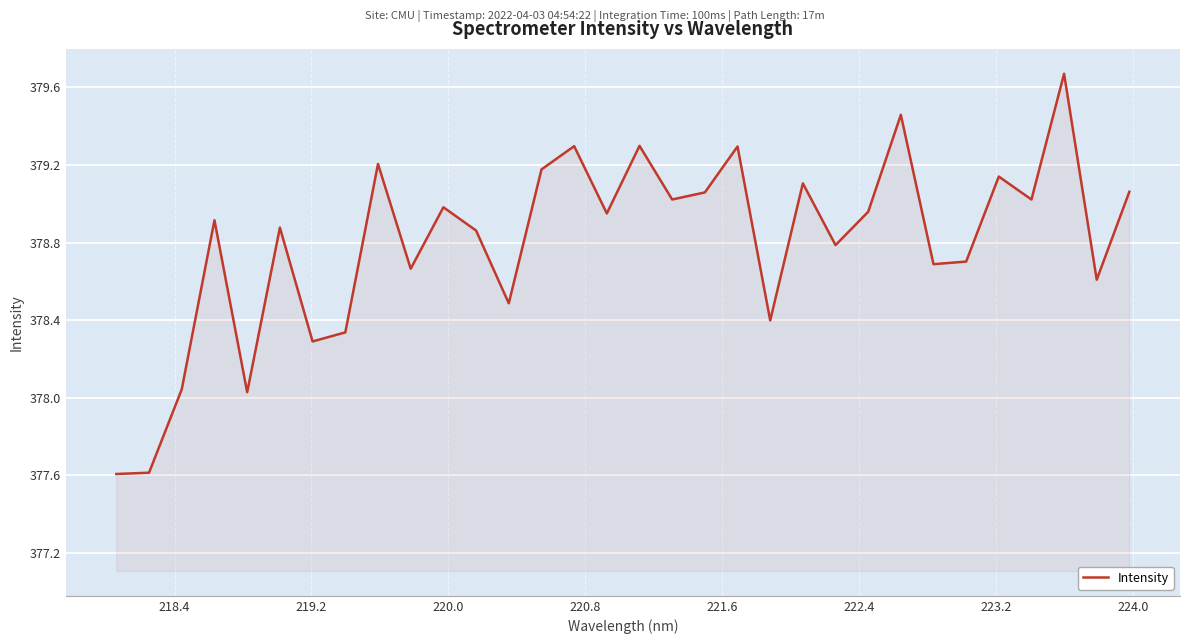

How many values are below 378?

2